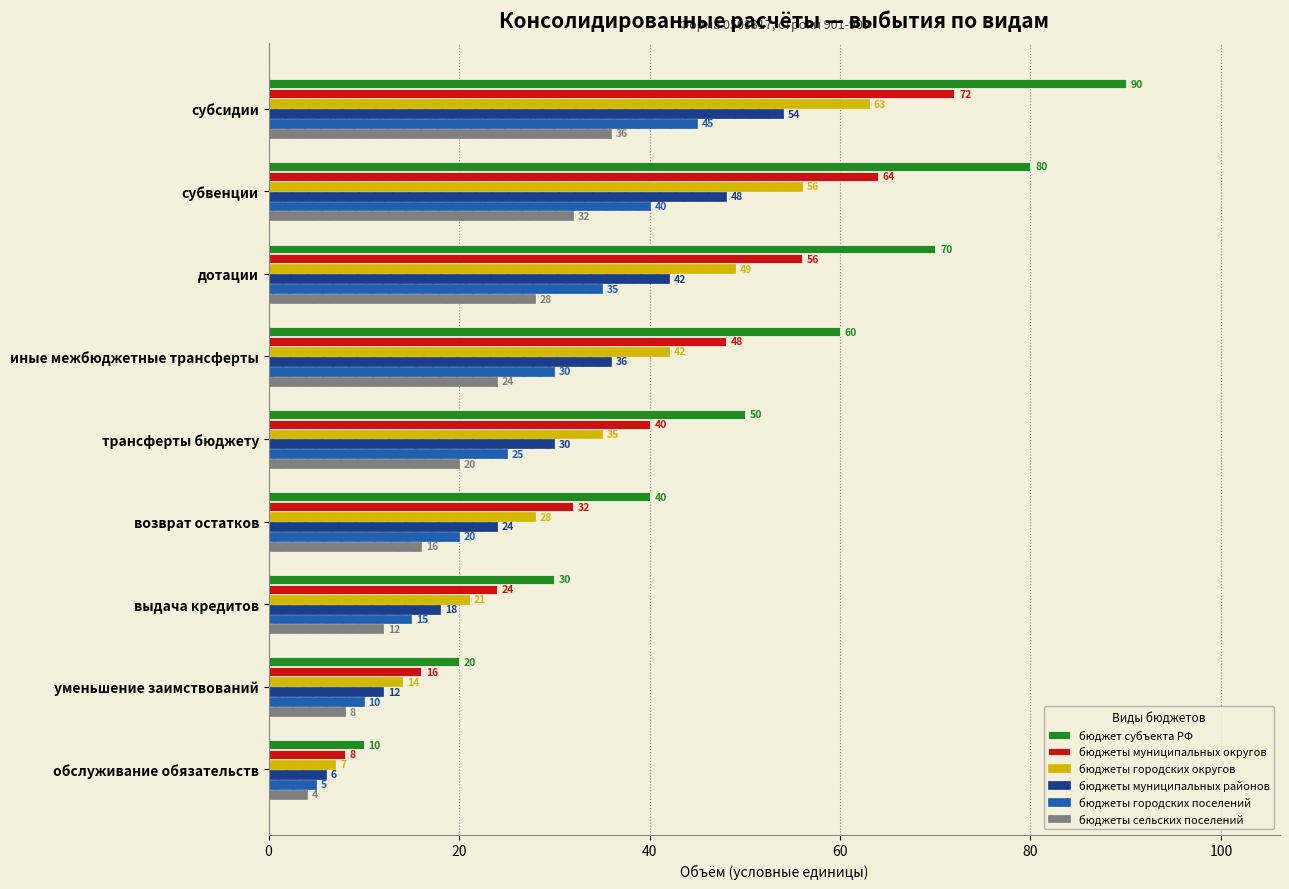

Read the бюджеты муниципальных округов value at субвенции.

64